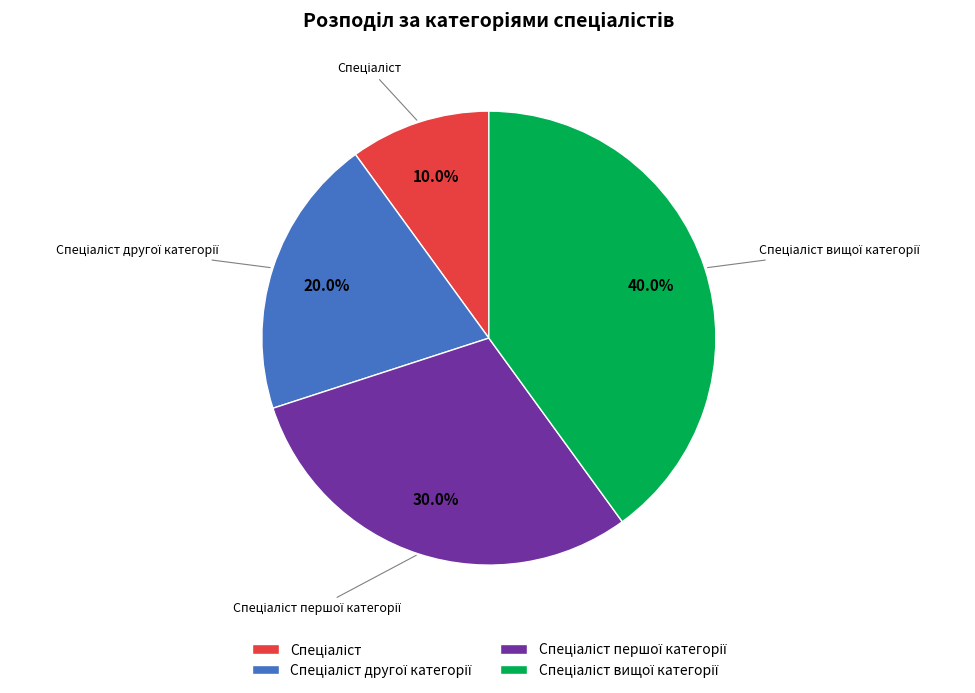

Does any single category account for the majority?

No